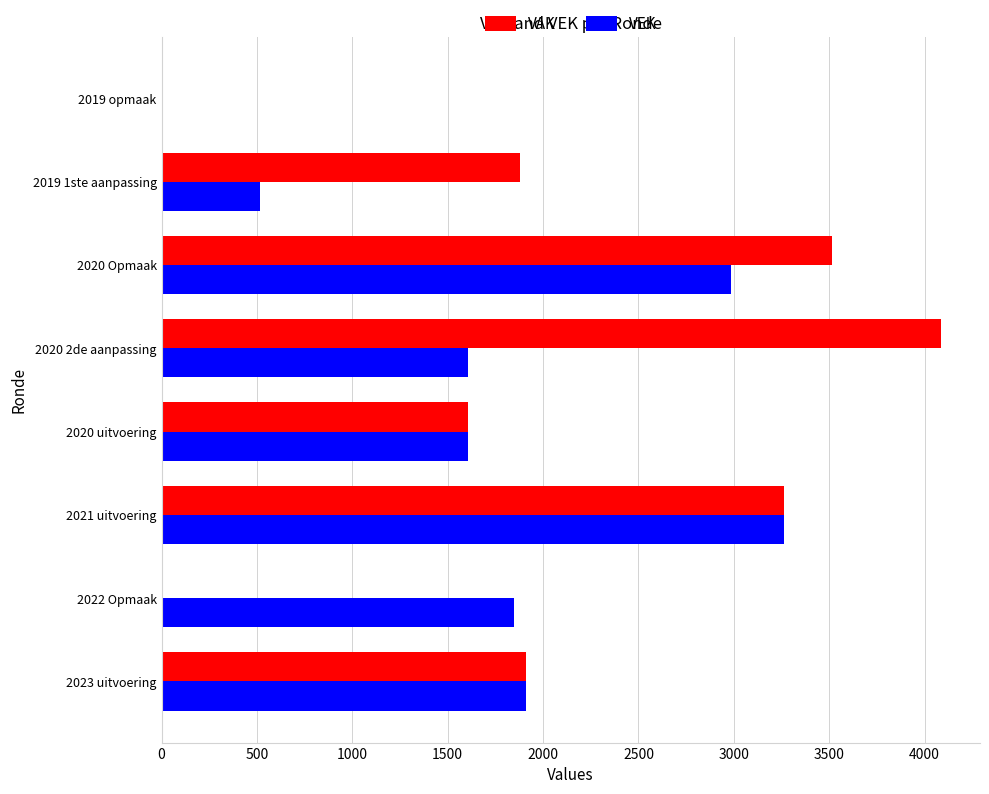

At which category does the chart reach its peak across all series?

2020 2de aanpassing